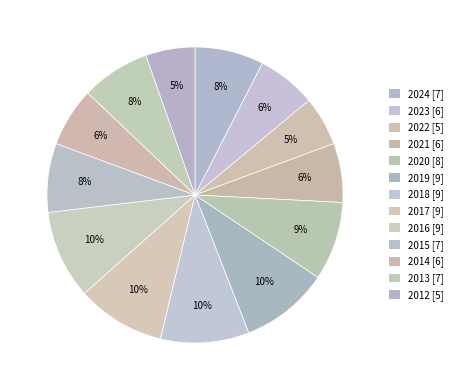

Approximately how many times larger is the value at 2024 compared to 2014?

1.2